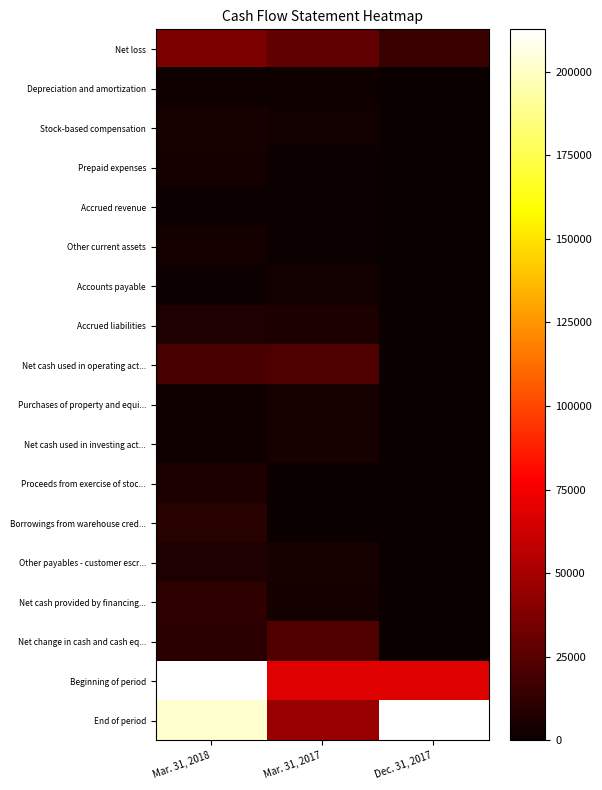

At which category does the chart reach its peak across all series?

Mar. 31, 2018